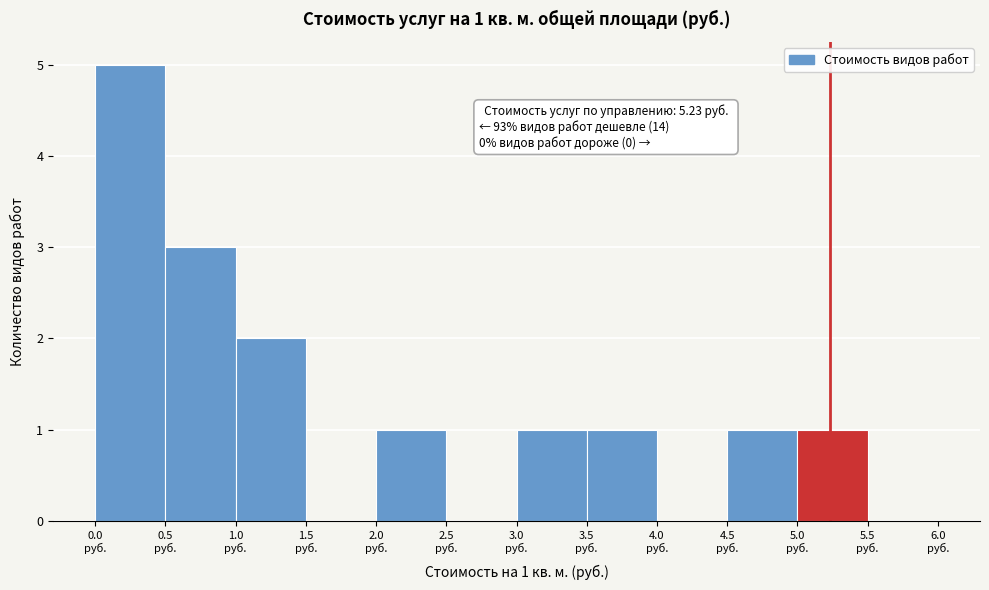

Which range on the x-axis has the tallest bar?

0.0 to 0.5